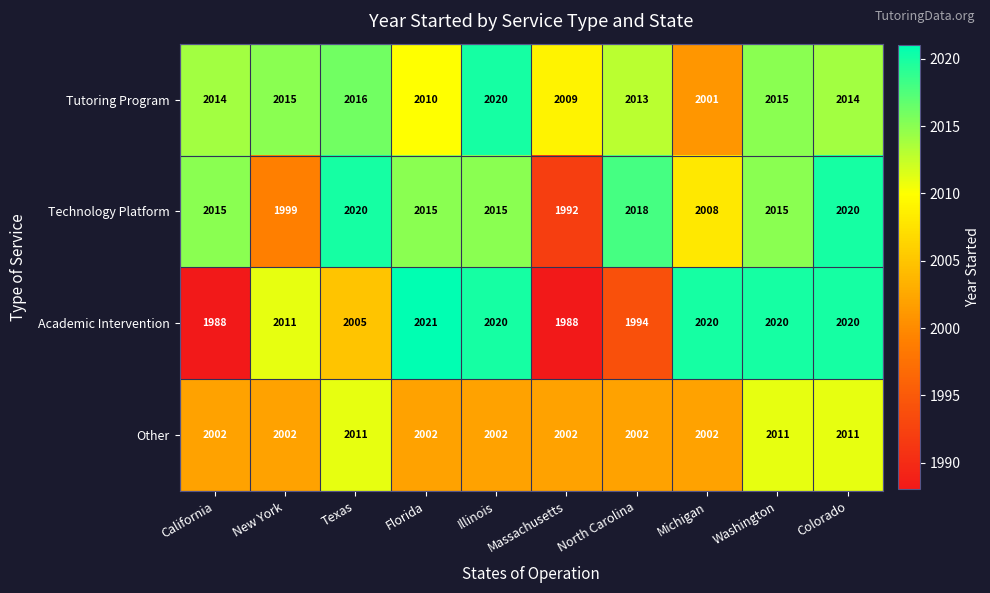

True or false: Academic Intervention has a value of 3076 at California.

False